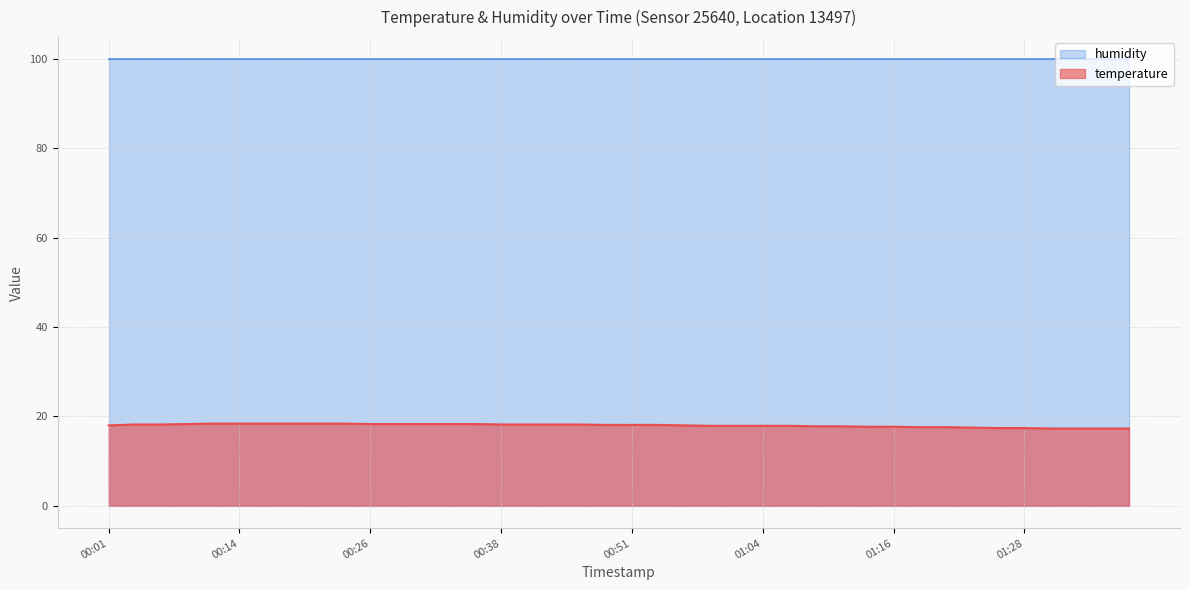

What is the sum of all values?

719.0